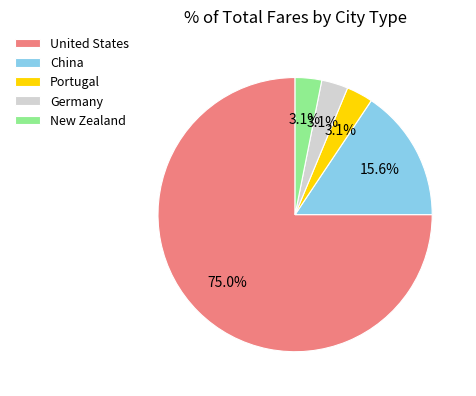

How many slices are in this pie chart?

5